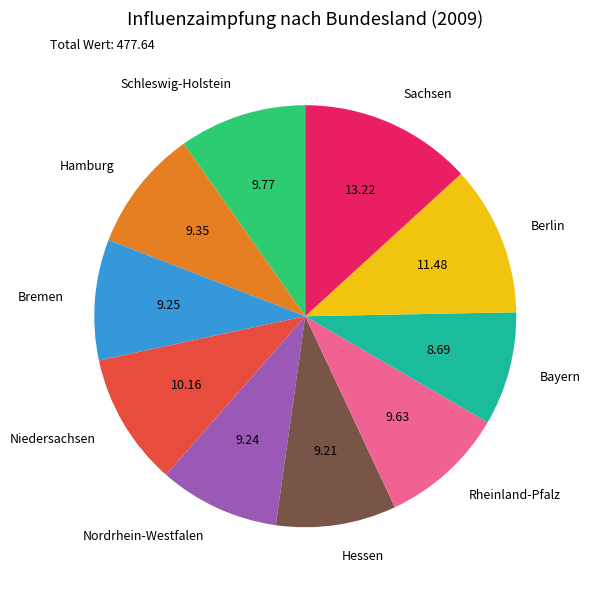

Between Bayern and Niedersachsen, which is larger?

Niedersachsen